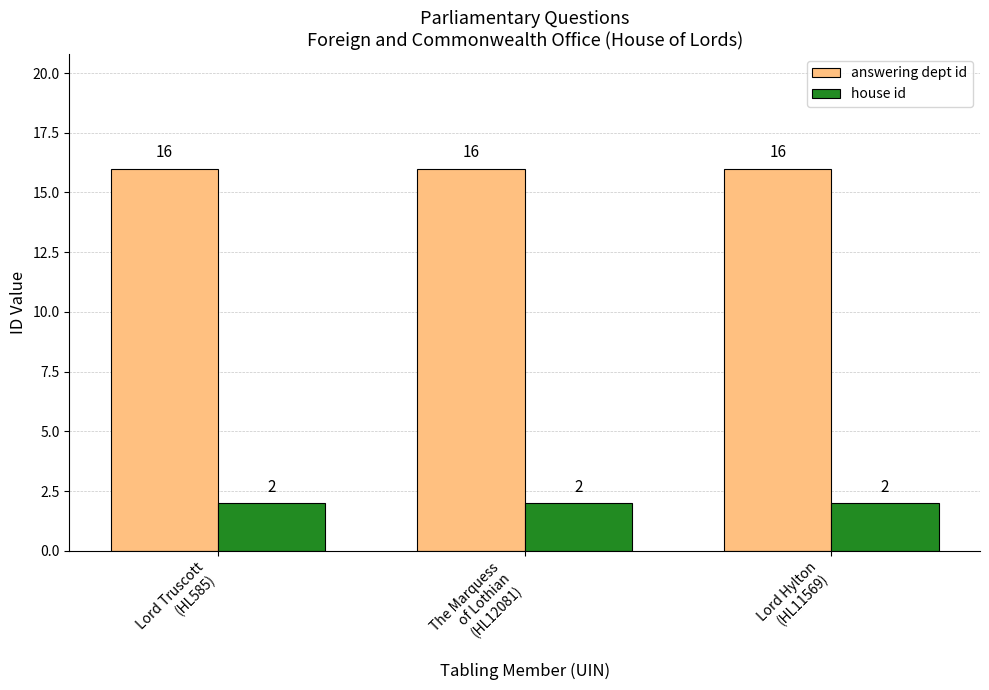

Does the chart contain any negative values?

No